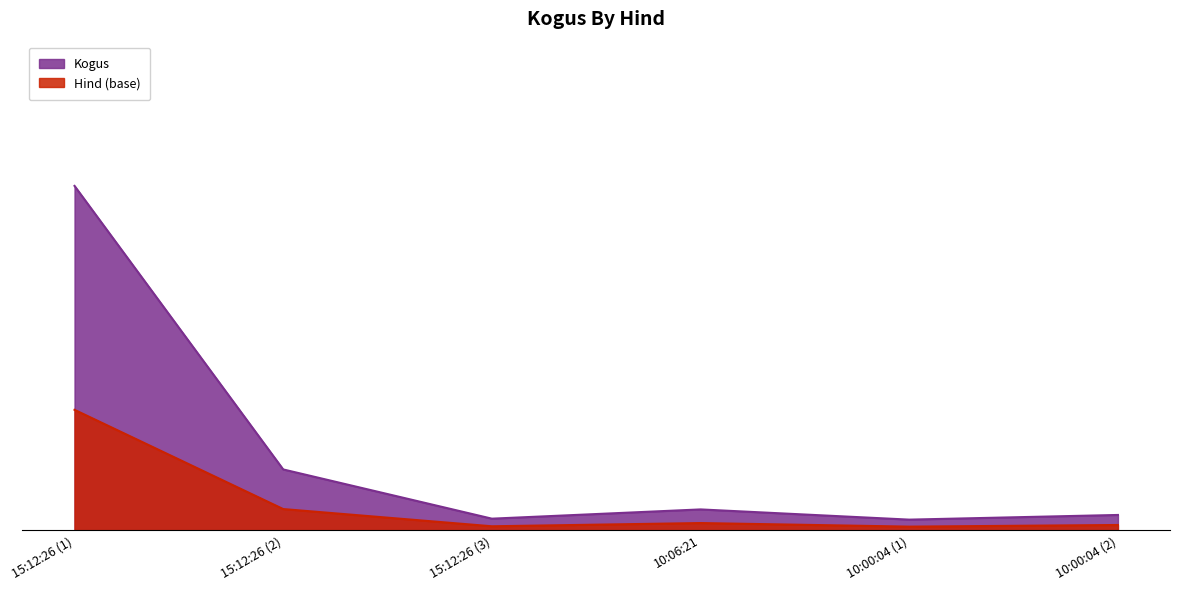

What is the sum of all values?

19.9